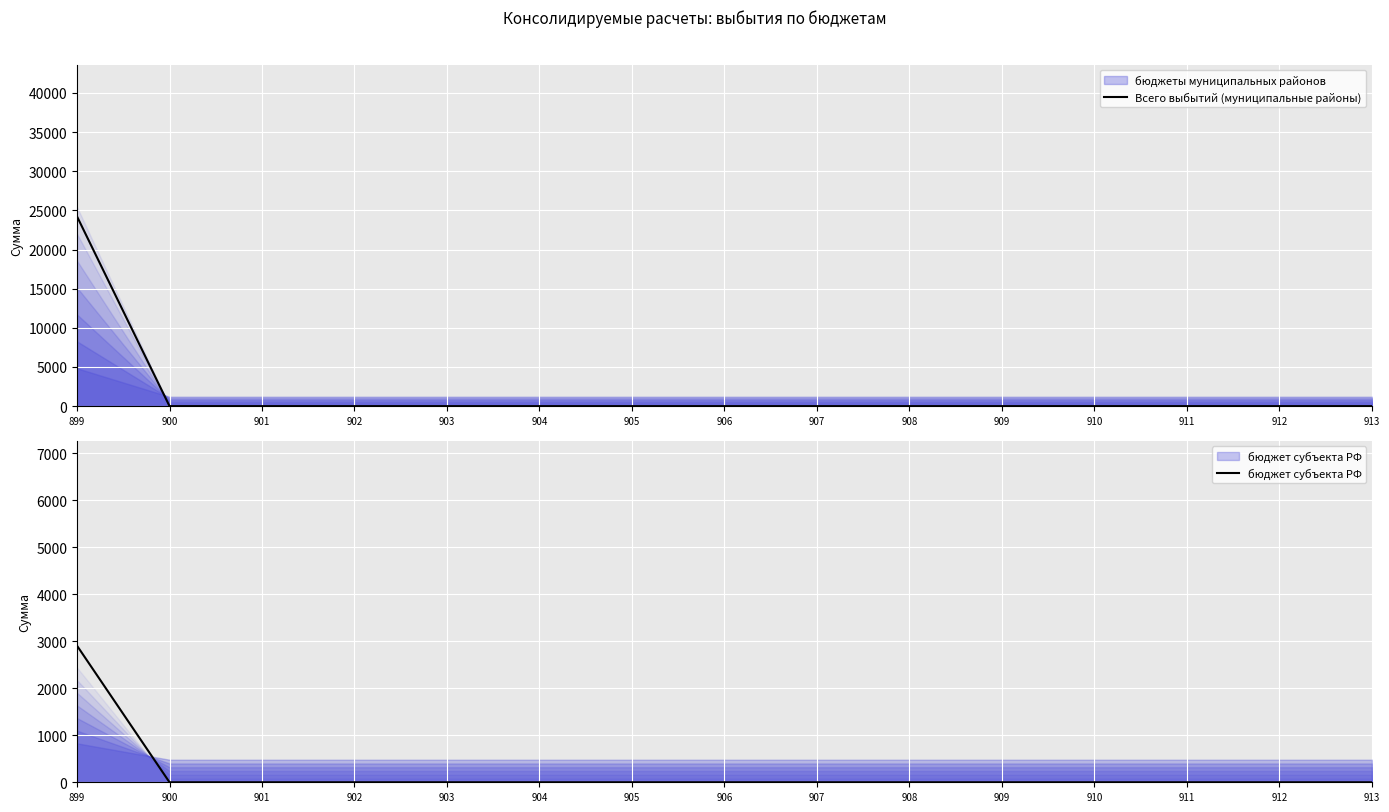

True or false: Всего выбытий (муниципальные районы) and бюджет субъекта РФ cross at least once.

False